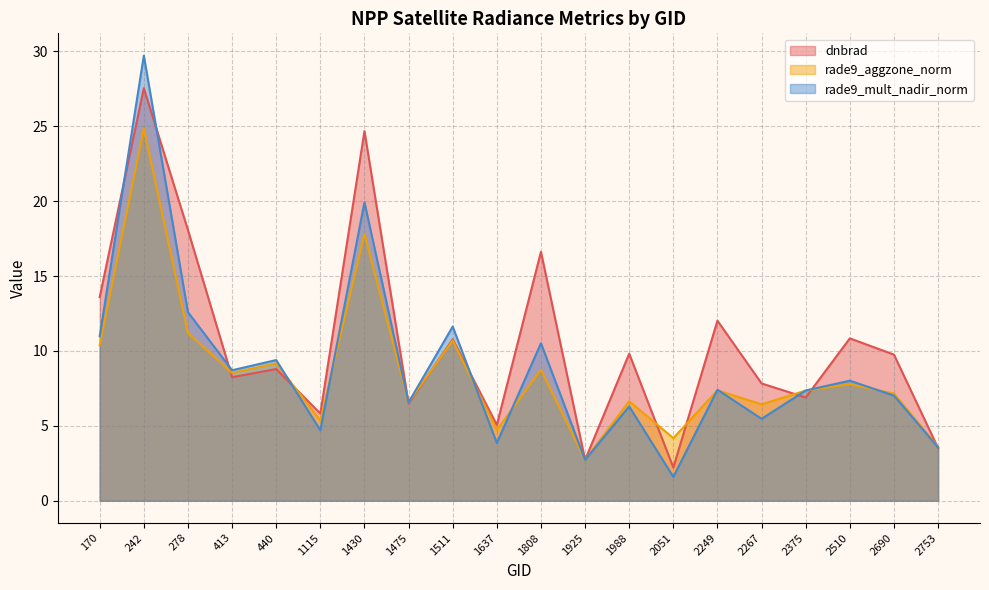

True or false: rade9_aggzone_norm has a value of 10.4 at 170.

True